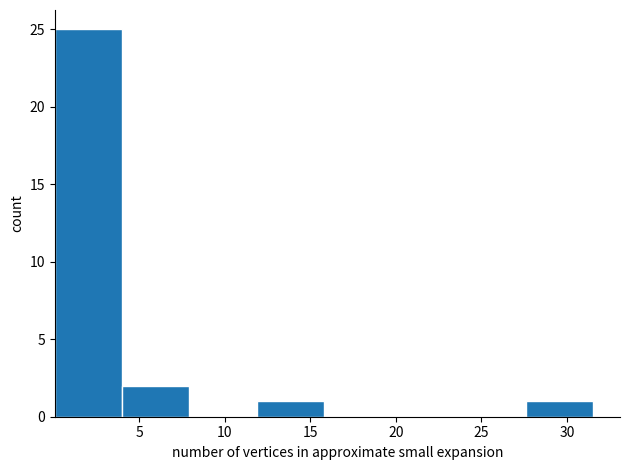

What is the height of the bar covering 27.5 to 31.5 on the x-axis? Neither the bar edges nor the heights are printed on the chart, so give them approximately, as read against the axes.

1